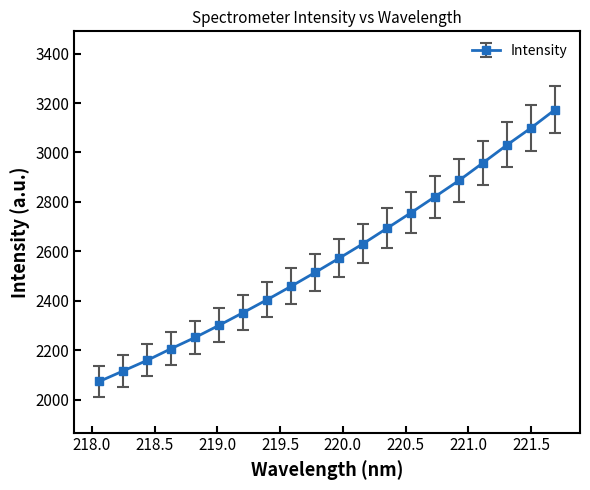

What is the average value?

2573.2